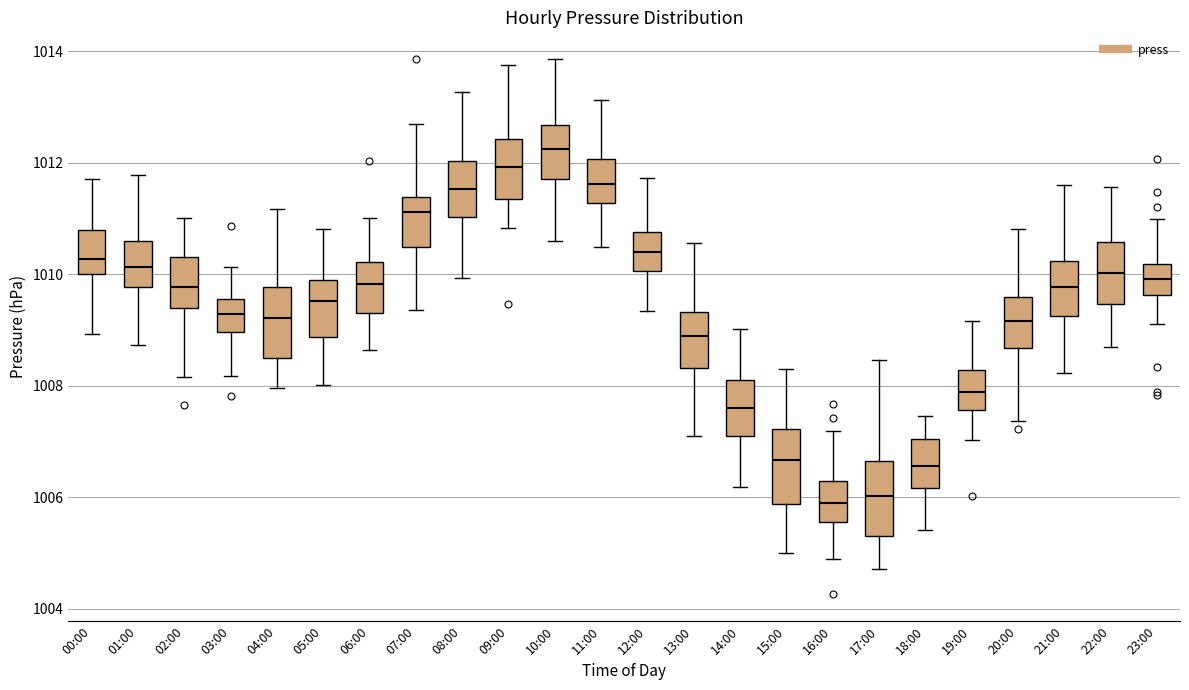

Reading left to right, transcribe this box plot: for each box, give where its median line is, the range the box spans, and where its two whiskers end, as read against the y-axis. The values are not printed on the chart, so give them approximately, as read against the axis.

00:00: median 1010.2, box 1010.0 to 1010.8, whiskers 1009.0 to 1011.8
01:00: median 1010.2, box 1009.8 to 1010.6, whiskers 1008.8 to 1011.8
02:00: median 1009.8, box 1009.4 to 1010.4, whiskers 1008.2 to 1011.0
03:00: median 1009.2, box 1009.0 to 1009.6, whiskers 1008.2 to 1010.2
04:00: median 1009.2, box 1008.4 to 1009.8, whiskers 1008.0 to 1011.2
05:00: median 1009.6, box 1008.8 to 1010.0, whiskers 1008.0 to 1010.8
06:00: median 1009.8, box 1009.4 to 1010.2, whiskers 1008.6 to 1011.0
07:00: median 1011.2, box 1010.4 to 1011.4, whiskers 1009.4 to 1012.8
08:00: median 1011.6, box 1011.0 to 1012.0, whiskers 1010.0 to 1013.2
09:00: median 1012.0, box 1011.4 to 1012.4, whiskers 1010.8 to 1013.8
10:00: median 1012.2, box 1011.8 to 1012.6, whiskers 1010.6 to 1013.8
11:00: median 1011.6, box 1011.2 to 1012.0, whiskers 1010.4 to 1013.2
12:00: median 1010.4, box 1010.0 to 1010.8, whiskers 1009.4 to 1011.8
13:00: median 1008.8, box 1008.4 to 1009.4, whiskers 1007.2 to 1010.6
14:00: median 1007.6, box 1007.0 to 1008.2, whiskers 1006.2 to 1009.0
15:00: median 1006.6, box 1005.8 to 1007.2, whiskers 1005.0 to 1008.2
16:00: median 1006.0, box 1005.6 to 1006.2, whiskers 1004.8 to 1007.2
17:00: median 1006.0, box 1005.4 to 1006.6, whiskers 1004.8 to 1008.4
18:00: median 1006.6, box 1006.2 to 1007.0, whiskers 1005.4 to 1007.4
19:00: median 1007.8, box 1007.6 to 1008.2, whiskers 1007.0 to 1009.2
20:00: median 1009.2, box 1008.6 to 1009.6, whiskers 1007.4 to 1010.8
21:00: median 1009.8, box 1009.2 to 1010.2, whiskers 1008.2 to 1011.6
22:00: median 1010.0, box 1009.4 to 1010.6, whiskers 1008.6 to 1011.6
23:00: median 1010.0, box 1009.6 to 1010.2, whiskers 1009.2 to 1011.0